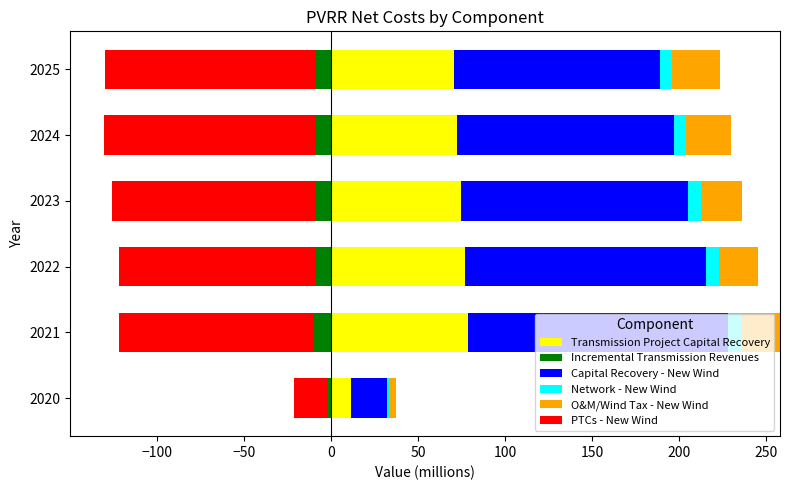

What is the sum of all Transmission Project Capital Recovery values?

385.9